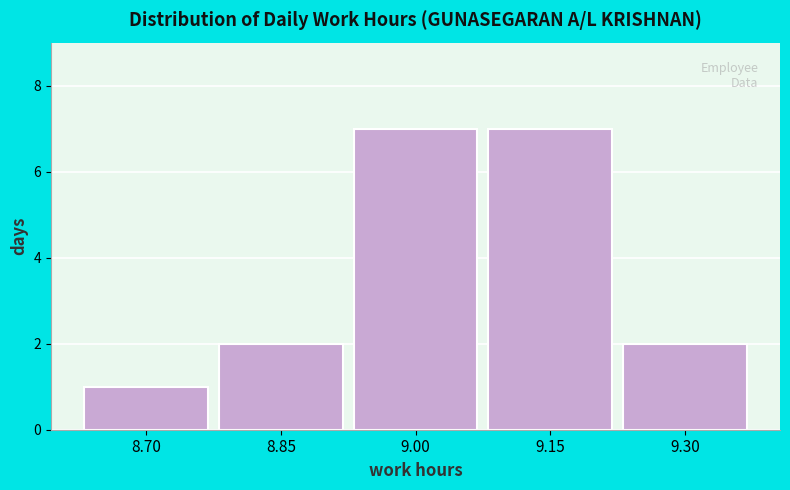

Reading left to right, list all the values displayed in this chart.

8.70=1	8.85=2	9.00=7	9.15=7	9.30=2